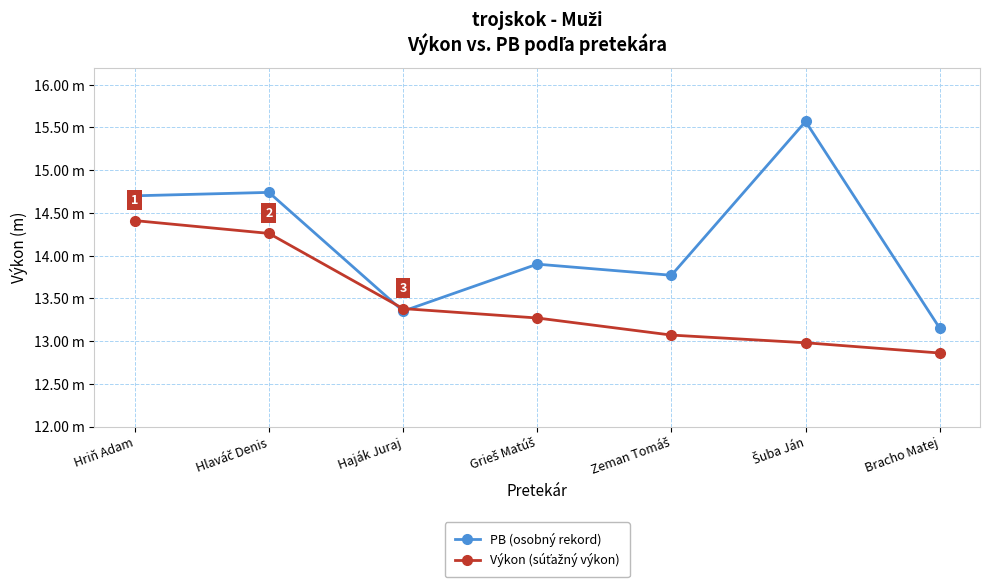

What is the maximum value for Výkon (súťažný výkon)?

14.4